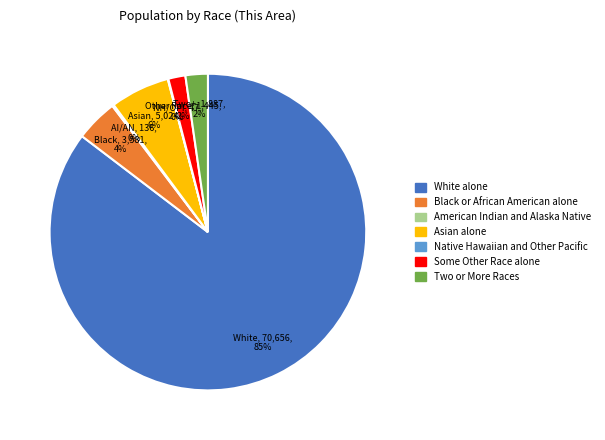

To the nearest percent, what is the average slice percentage?

14%